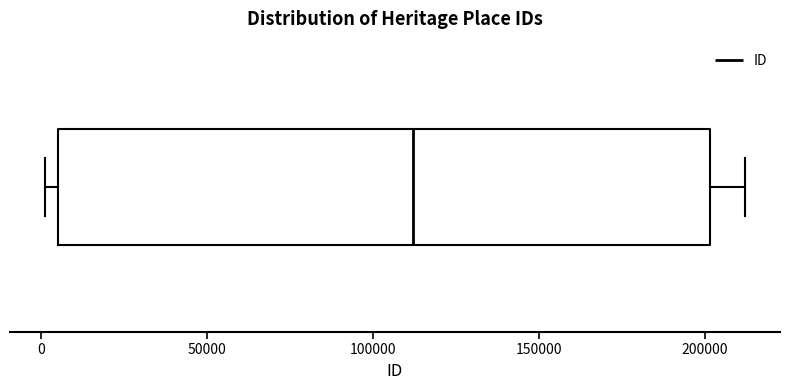

Transcribe this box plot: give where the median line is, the range the box spans, and where the two whiskers end, as read against the x-axis. The values are not printed on the chart, so give them approximately, as read against the axis.

median 110000, box 5000 to 200000, whiskers 0 to 210000